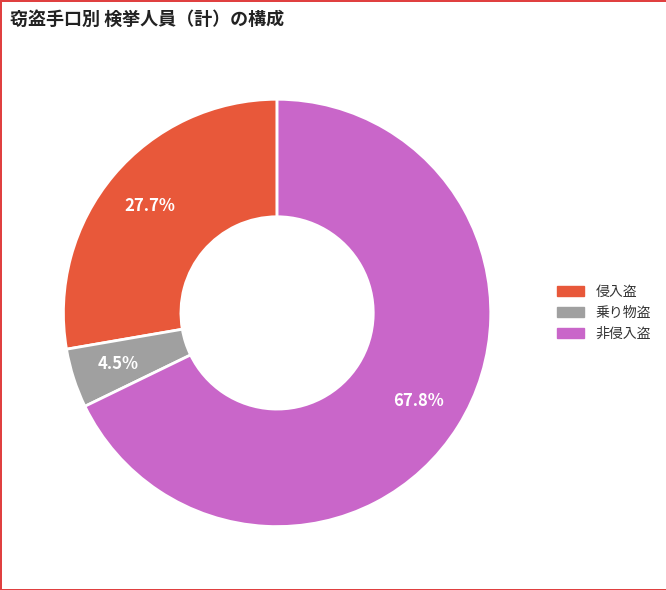

Between 侵入盗 and 非侵入盗, which is larger?

非侵入盗